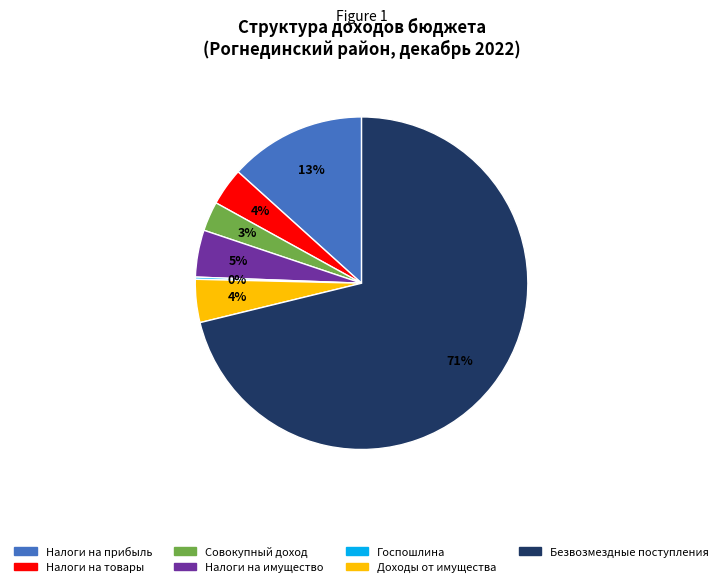

Is there a majority slice in this chart?

Yes